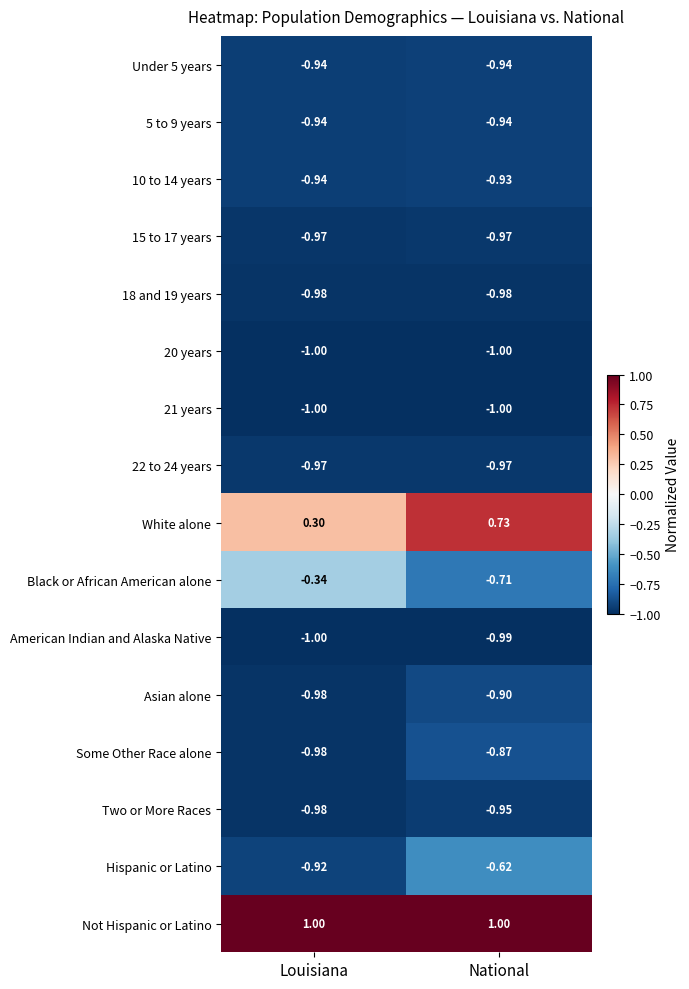

At which label is 21 years closest to -1?

Louisiana